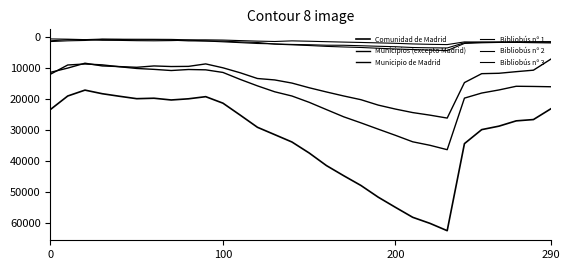

Is this an area chart (filled region under the line)?

No